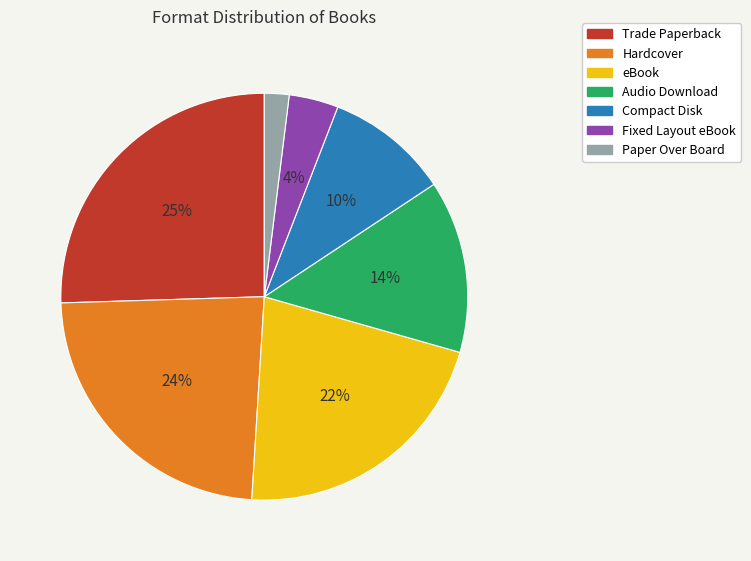

To the nearest percent, what portion does Audio Download represent?

14%